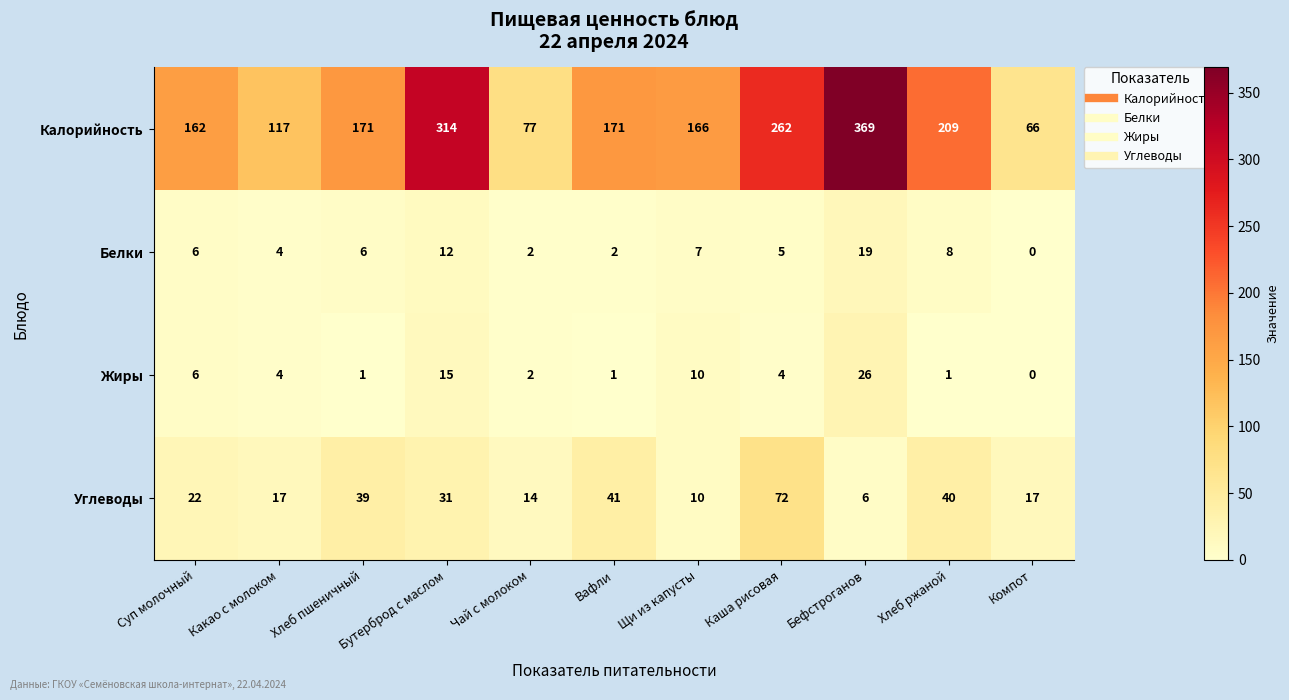

The value of Углеводы at Суп молочный is 7. True or false?

False